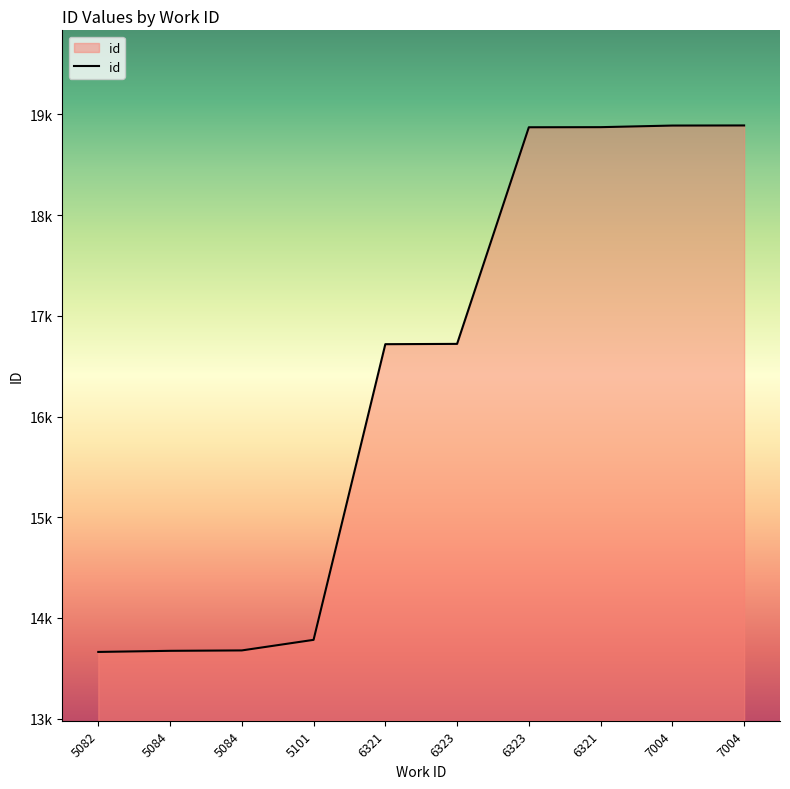

What is the label of the 1st point from the right?

7004